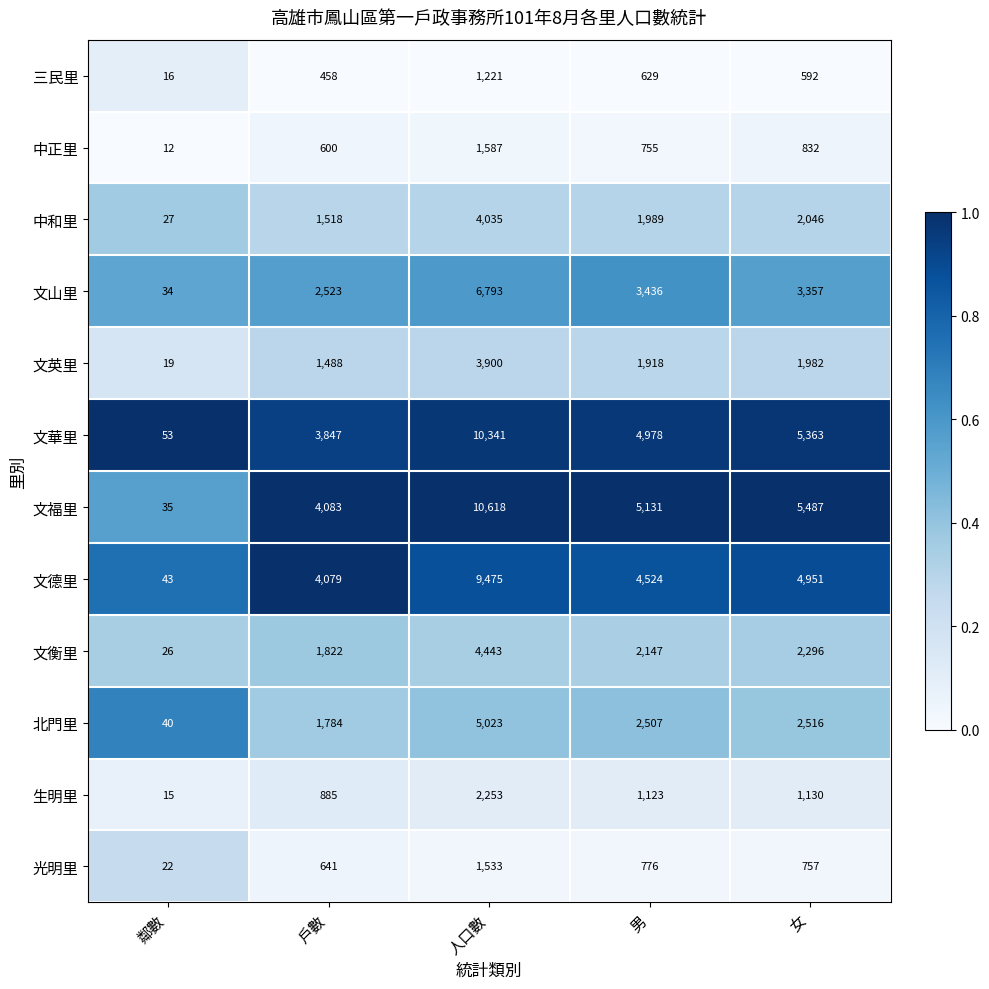

What is the difference between the highest and lowest values at 人口數?

9397